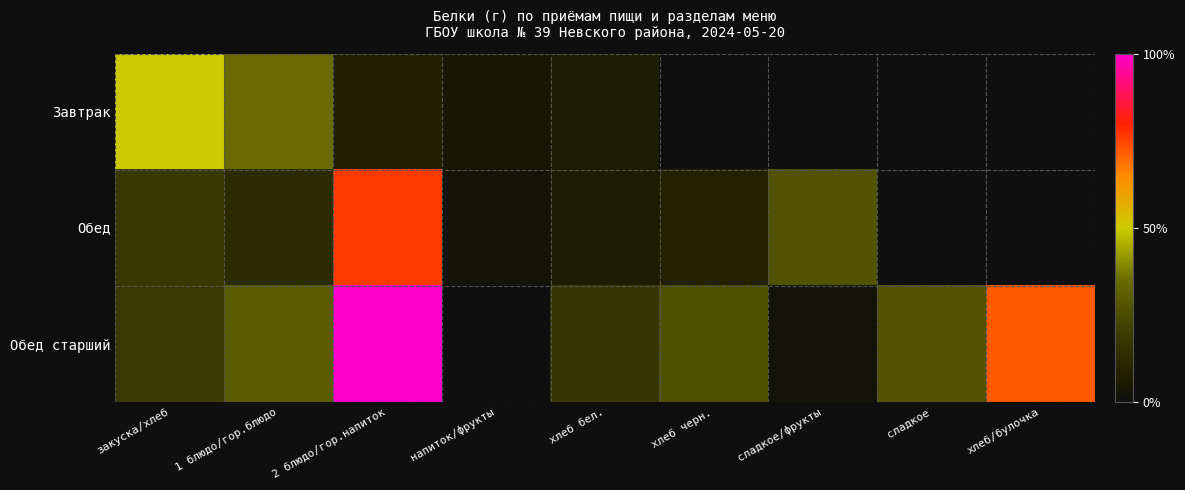

What is the maximum value shown in the chart?

18.5